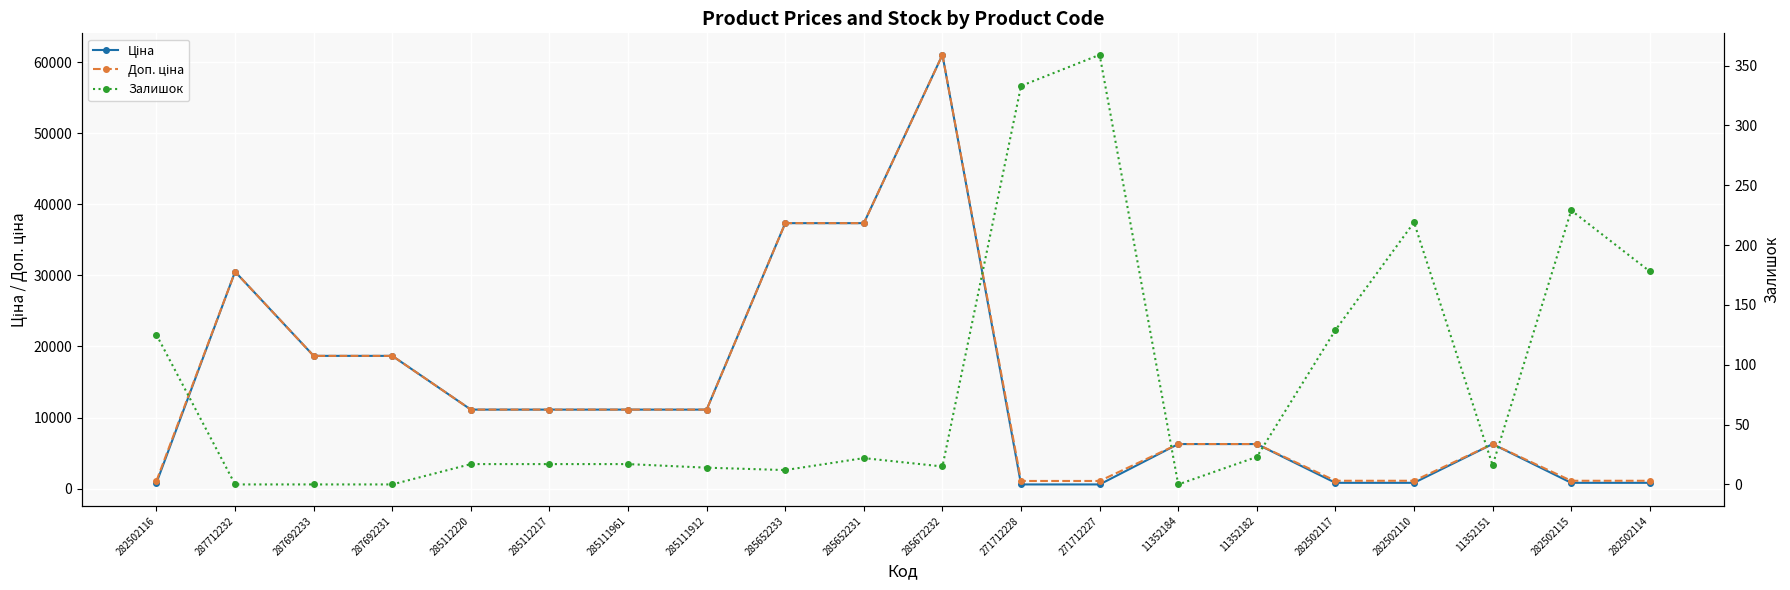

What is the minimum value for Ціна?

586.0